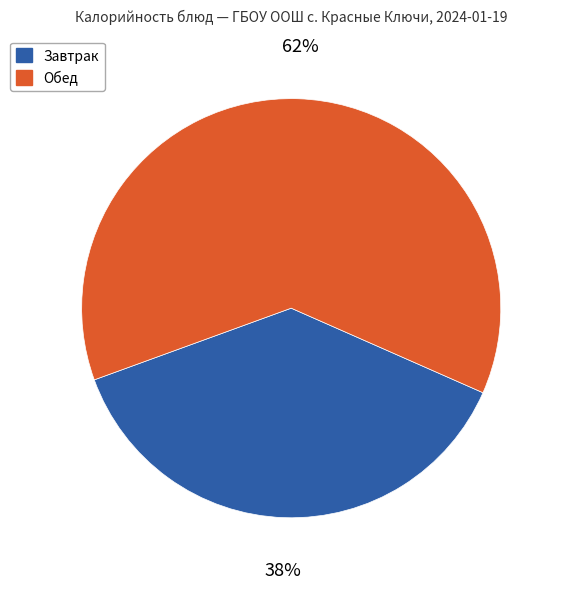

Does any single category account for the majority?

Yes